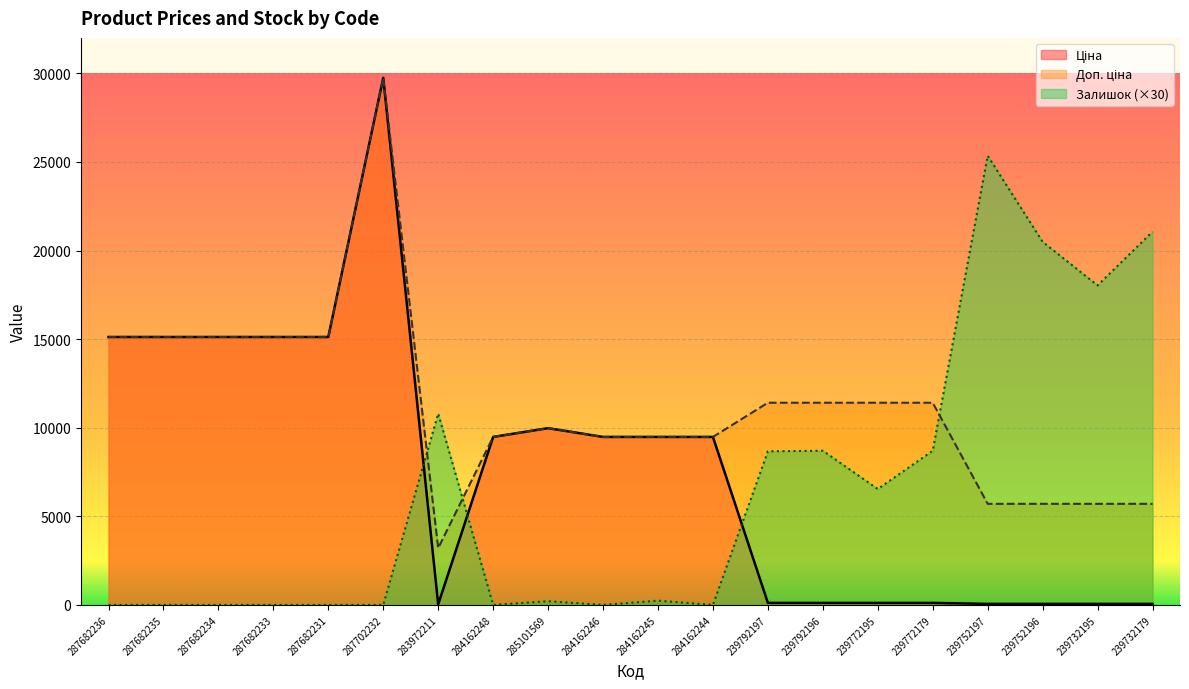

Where does the Залишок series first go above 240?

283972211